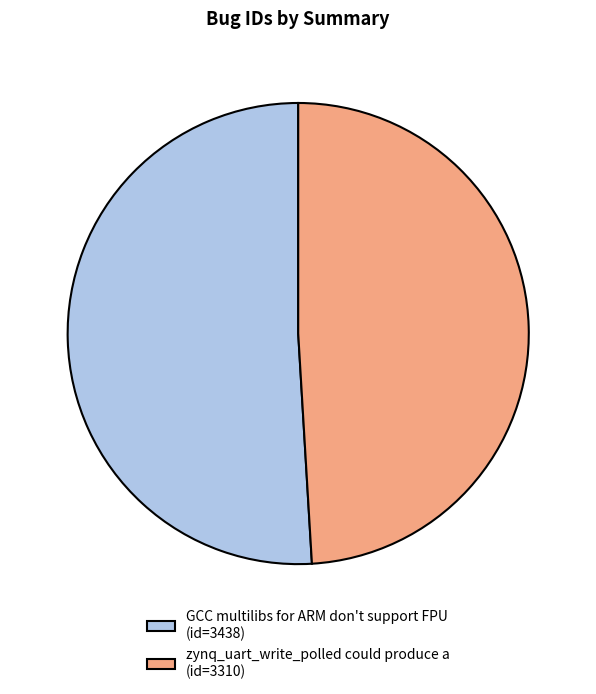

Is there a majority slice in this chart?

Yes